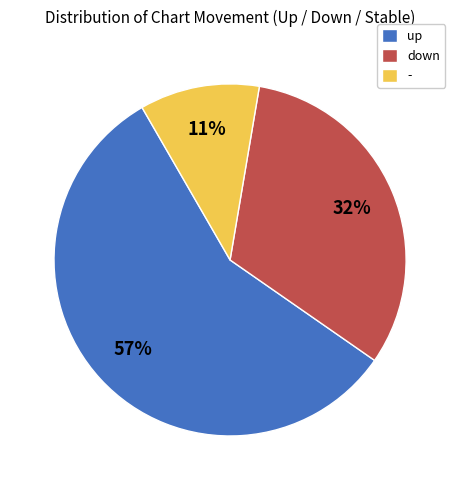

What percentage is the up slice, to the nearest percent?

57%